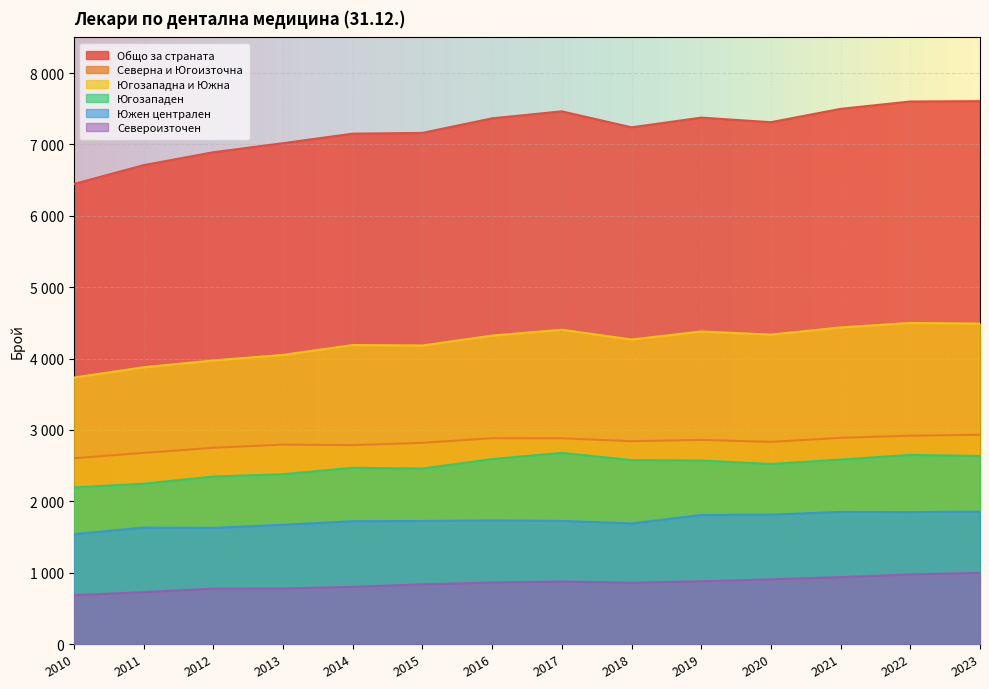

The value of Северна и Югоизточна at 2014 is 2787. True or false?

True